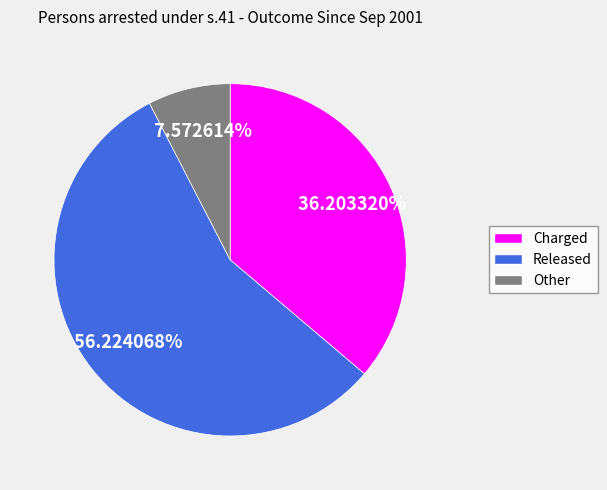

Which slice is the smallest?

Other